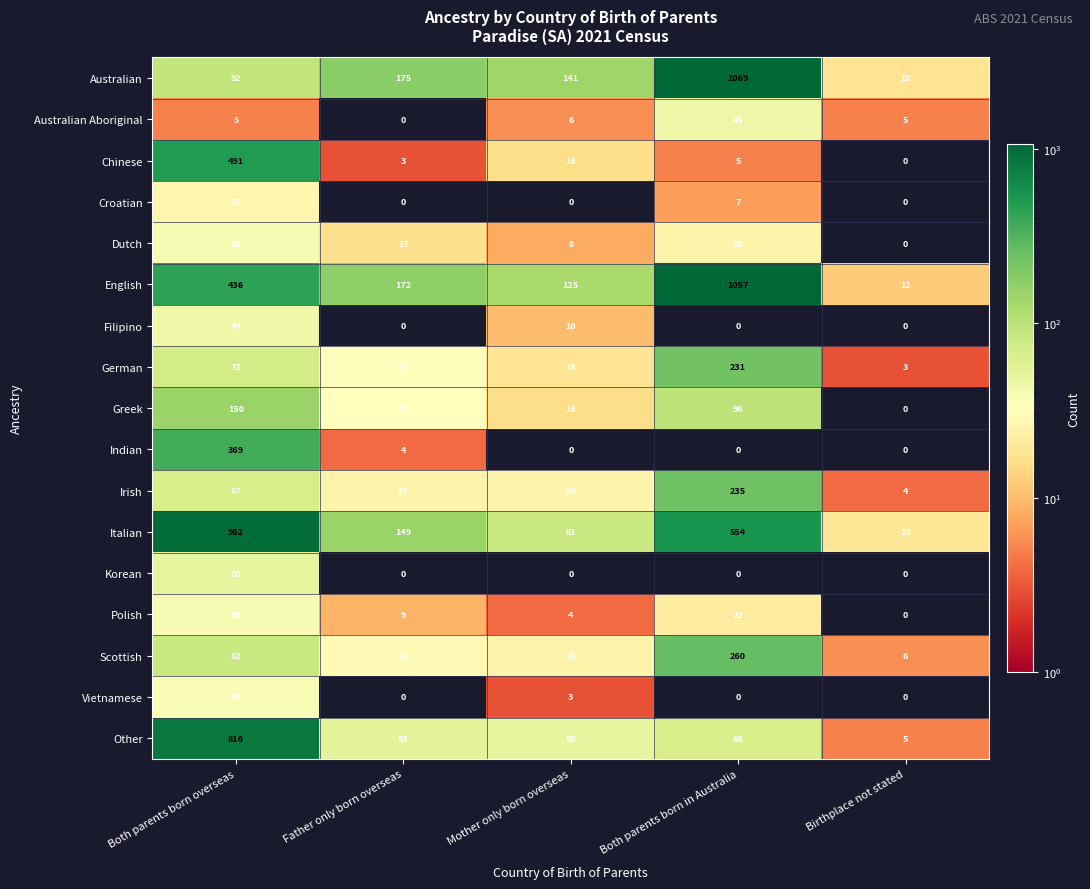

Between Mother only born overseas and Both parents born in Australia, which series saw the biggest shift?

English